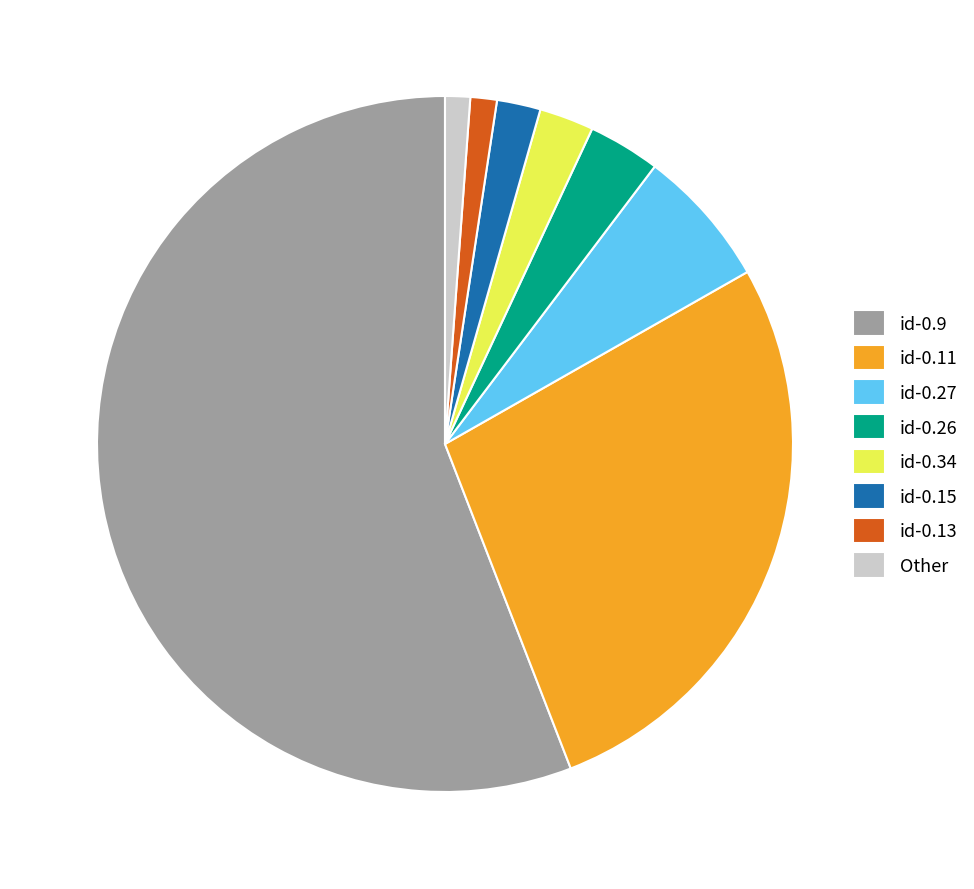

What is the largest slice in the pie chart?

id-0.9